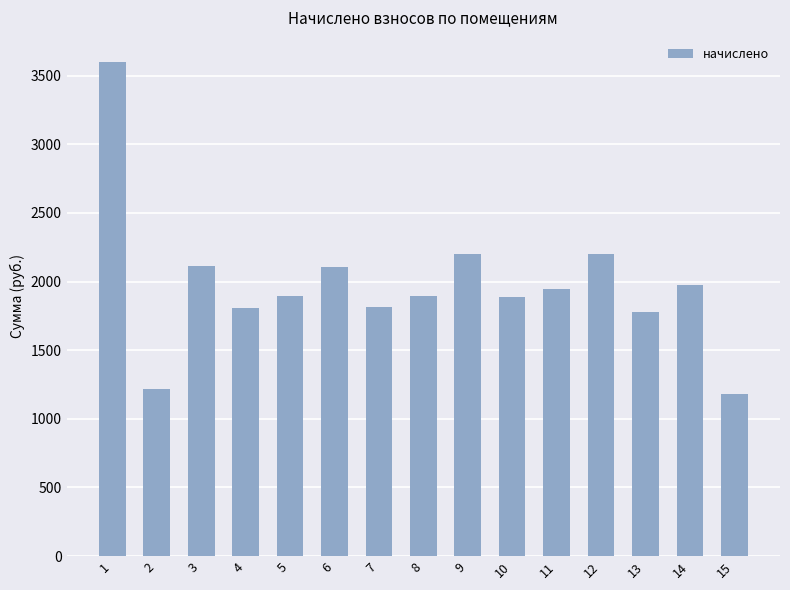

Approximately how many times larger is the value at 4 compared to 2?

1.5